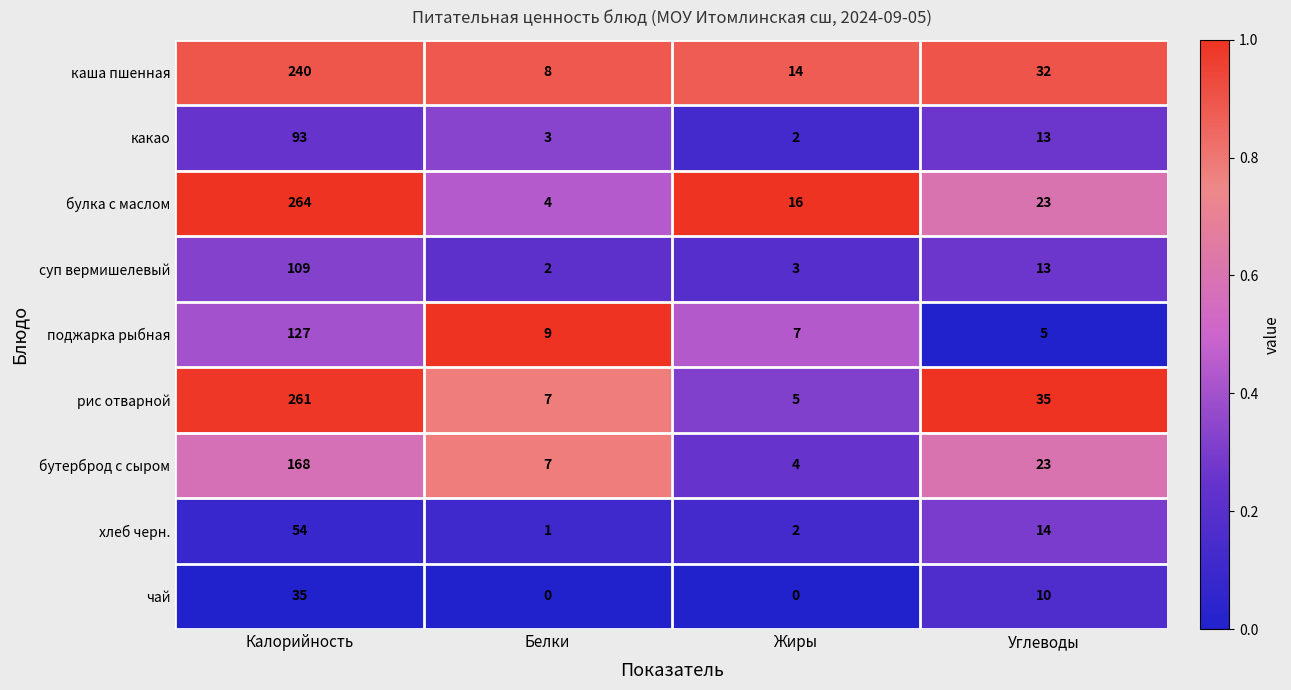

Which series has the largest total across all categories?

рис отварной